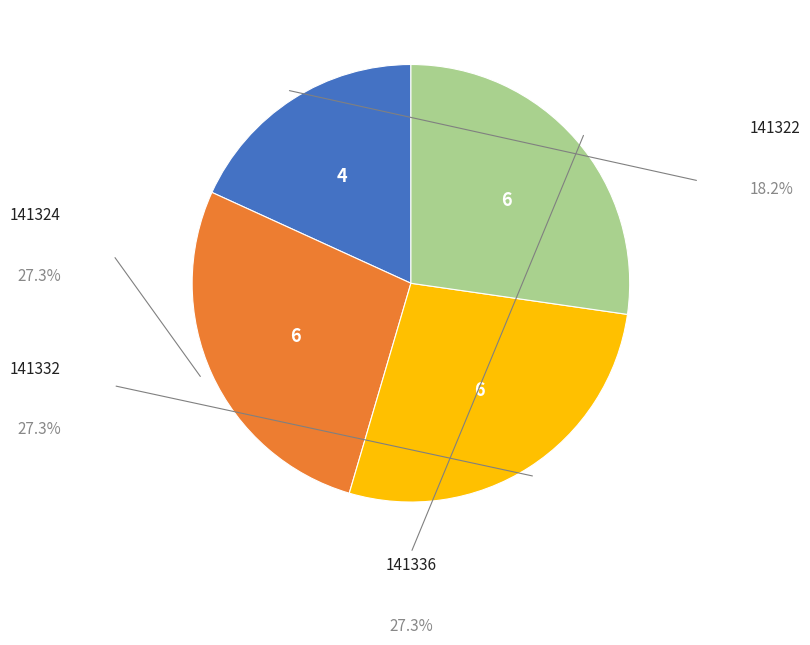

Does any single category account for the majority?

No